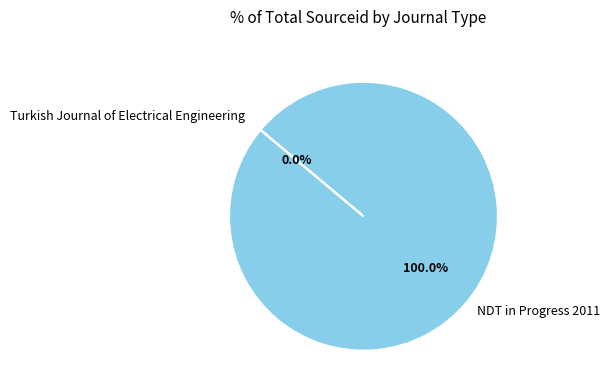

Which category accounts for the majority?

NDT in Progress 2011